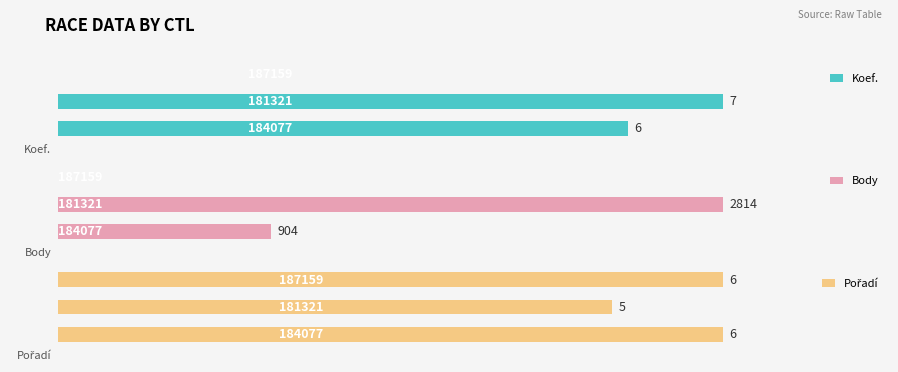

What is the highest value of the Pořadí series?

6